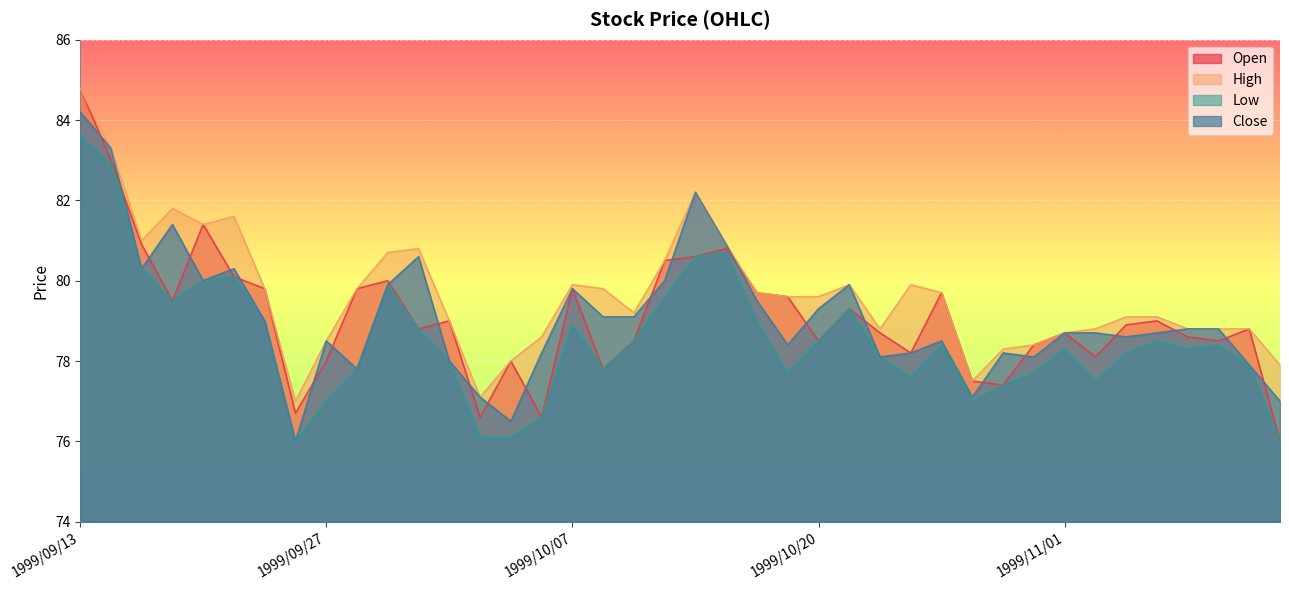

What is the highest value of the Close series?

84.2